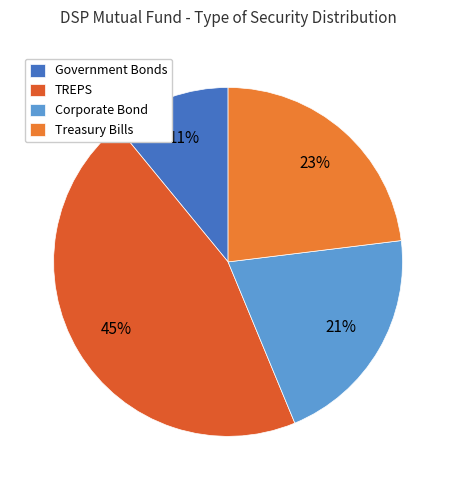

Approximately how many times larger is the value at TREPS compared to Government Bonds?

4.1